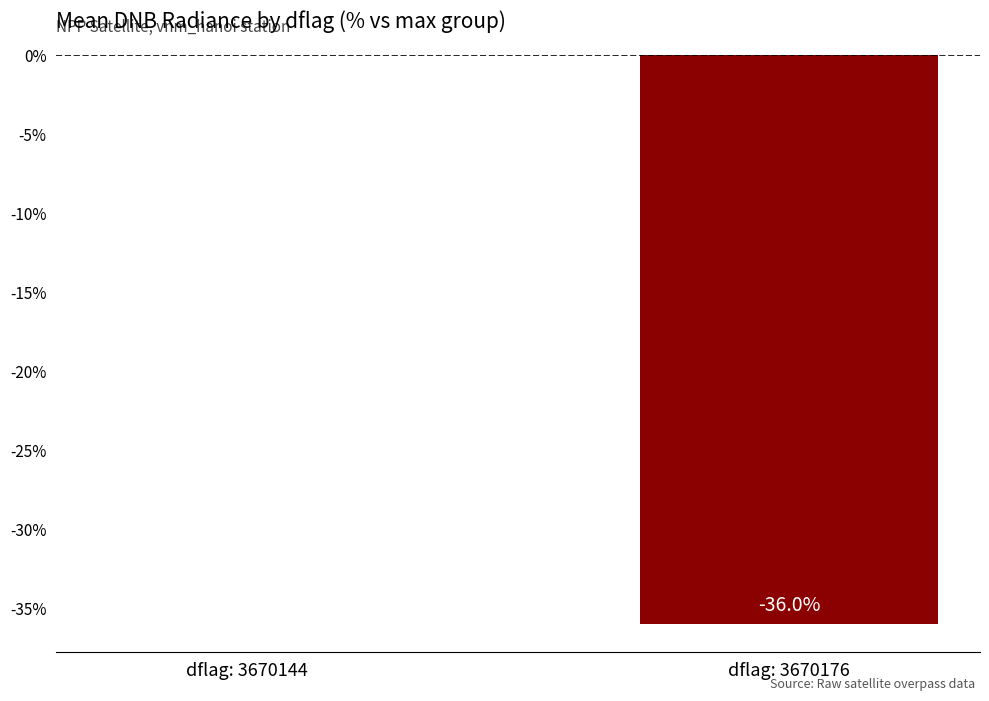

The value at dflag: 3670144 is 0.0. True or false?

True